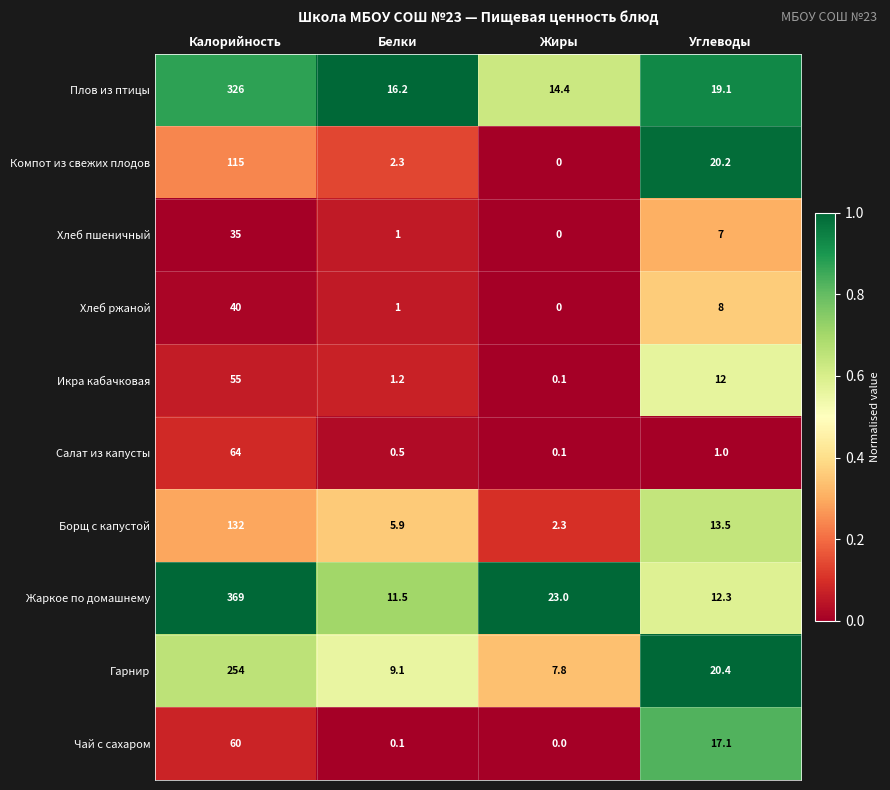

At how many categories does at least one series exceed 0?

4